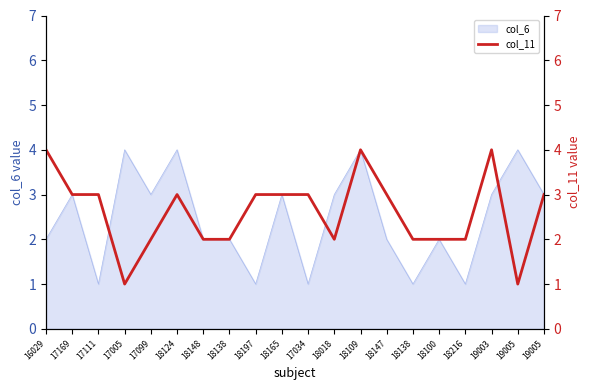

What is the greatest value displayed?

4